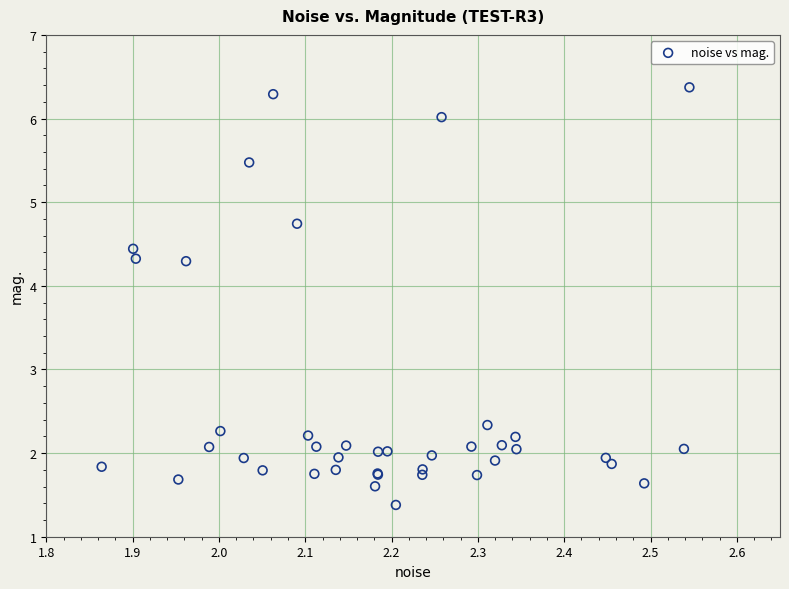

What Y value in the scatter plot is closest to 3?

2.3